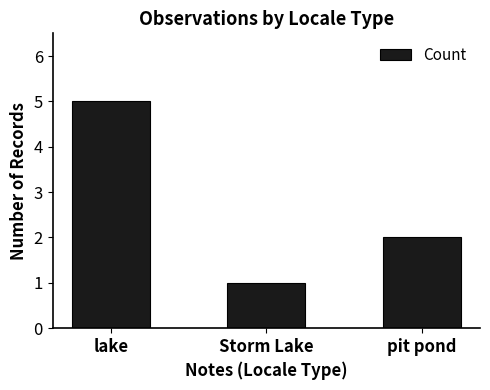

Which category has the highest value across all series?

lake